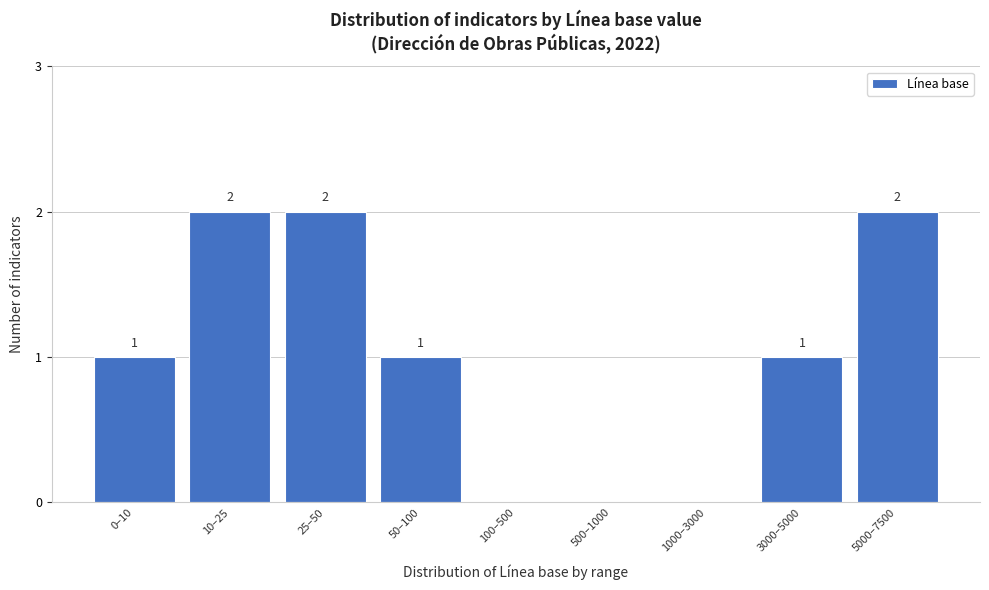

Is it true that the value at 1000–3000 is 1?

False